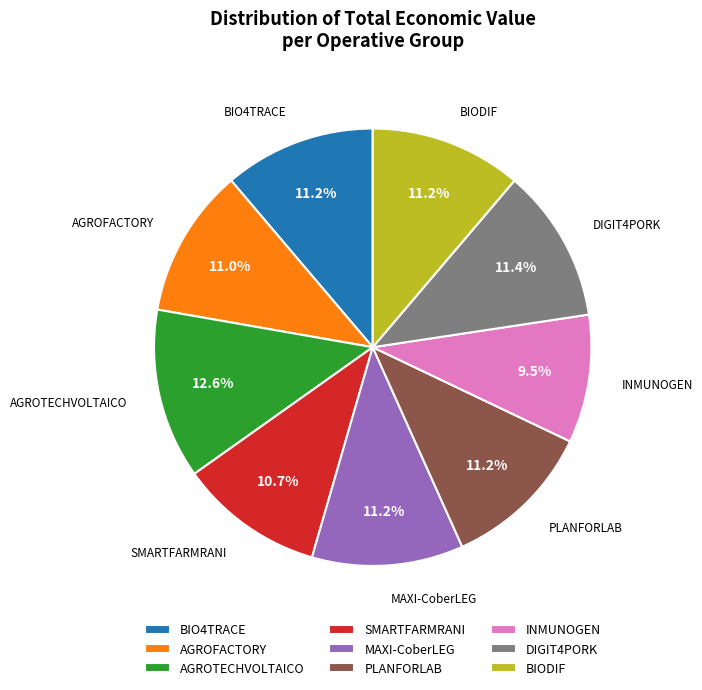

Approximately how many times larger is the value at SMARTFARMRANI compared to DIGIT4PORK?

0.9